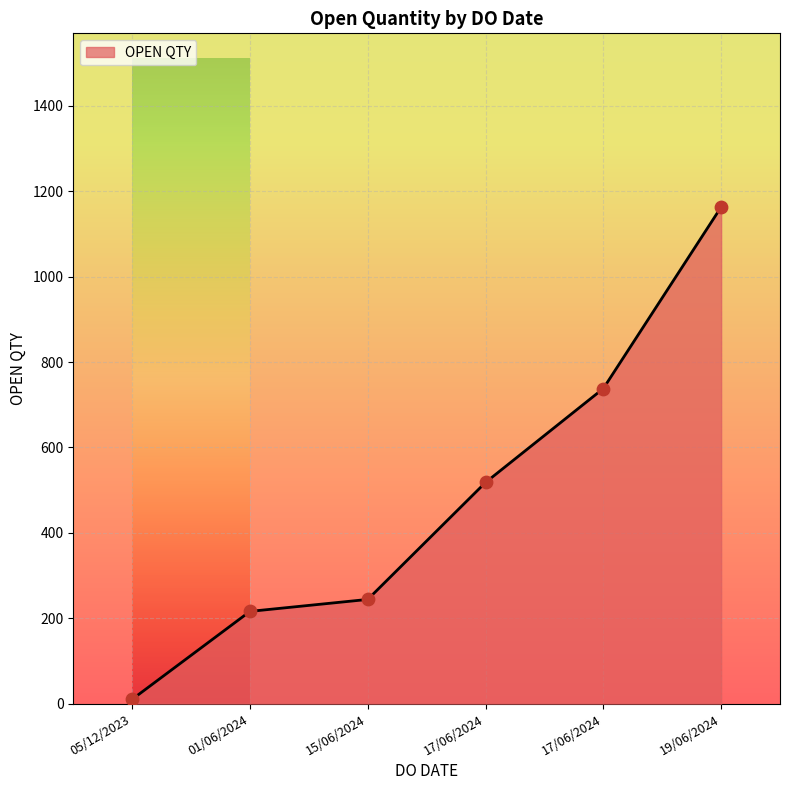

Which has a higher value, 05/12/2023 or 17/06/2024?

17/06/2024